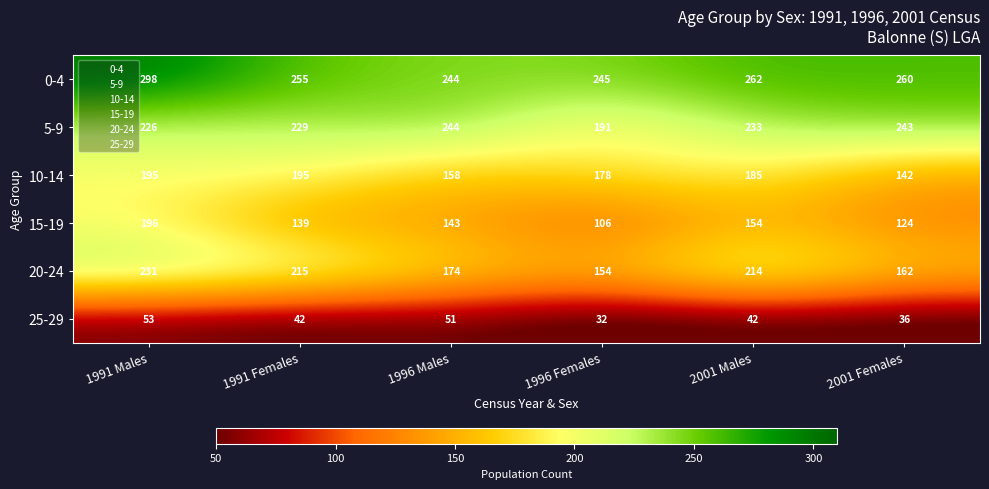

What value does the 25-29 series have at 1996 Females, to the nearest 5?

30